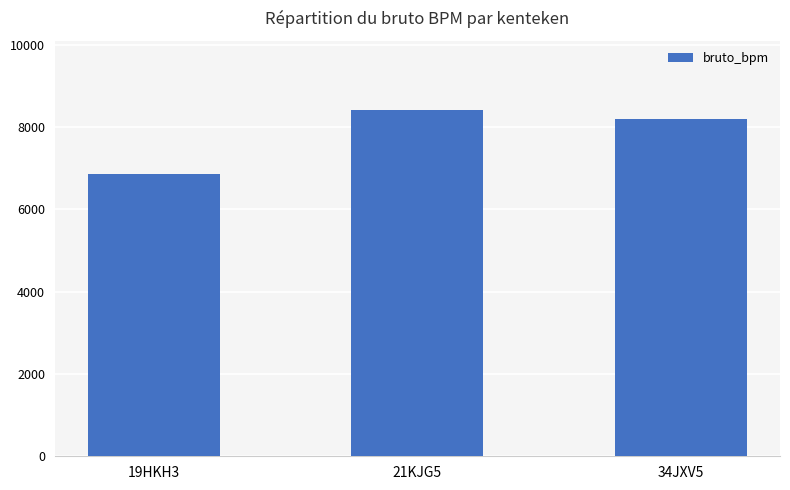

Are the bars grouped side by side (vs. stacked)?

No